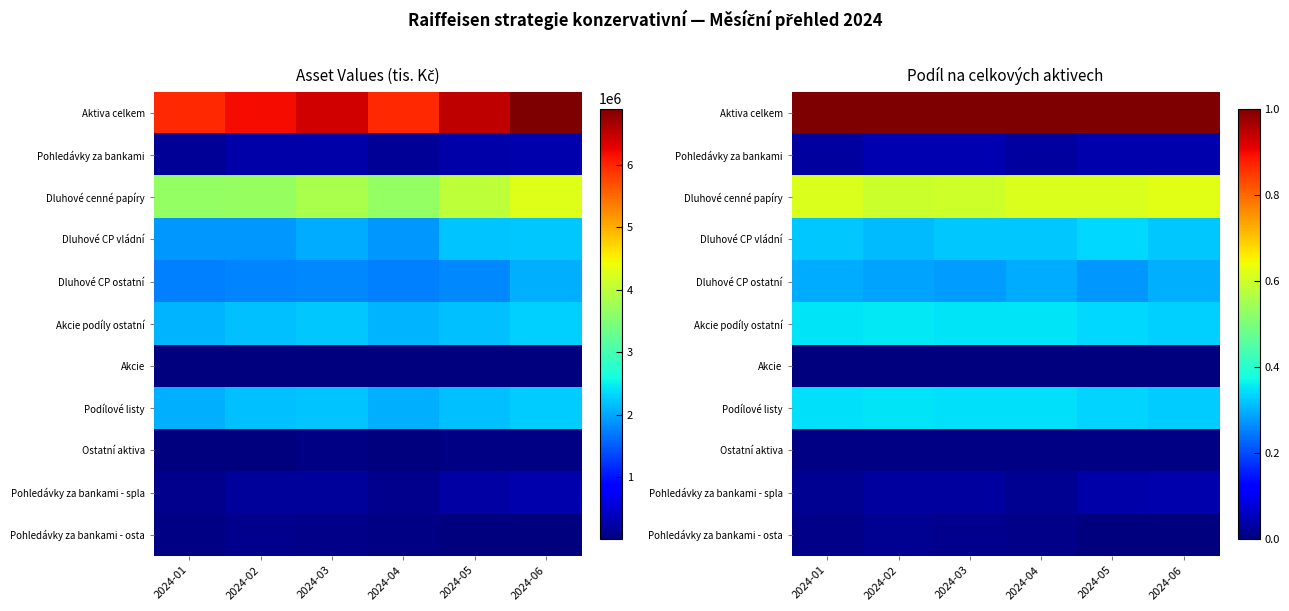

Rank the series at 2024-06 from lowest to highest value.

Pohledávky za bankami - osta, Akcie, Ostatní aktiva, Pohledávky za bankami - spla, Pohledávky za bankami, Dluhové CP ostatní, Dluhové CP vládní, Podílové listy, Akcie podíly ostatní, Dluhové cenné papíry, Aktiva celkem